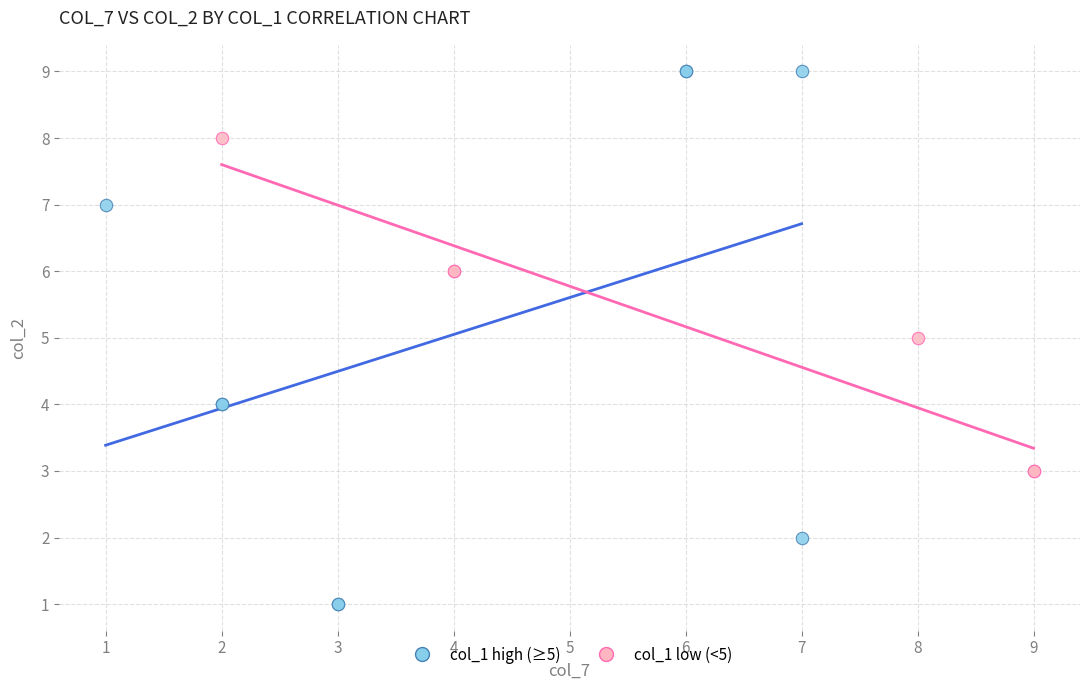

Which series reaches the maximum Y coordinate?

col_1 high (≥5)